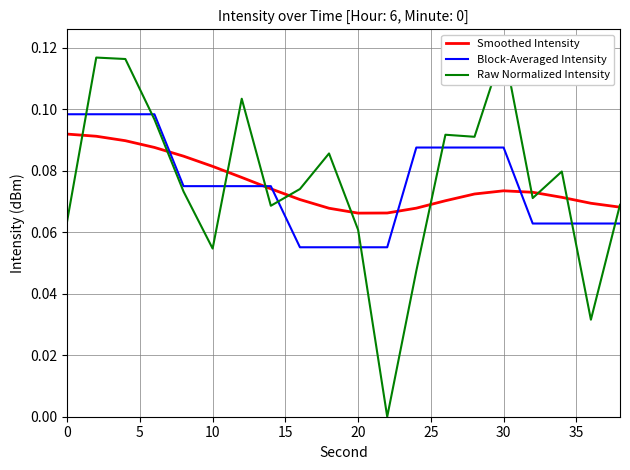

Count the number of categories in the chart.

20